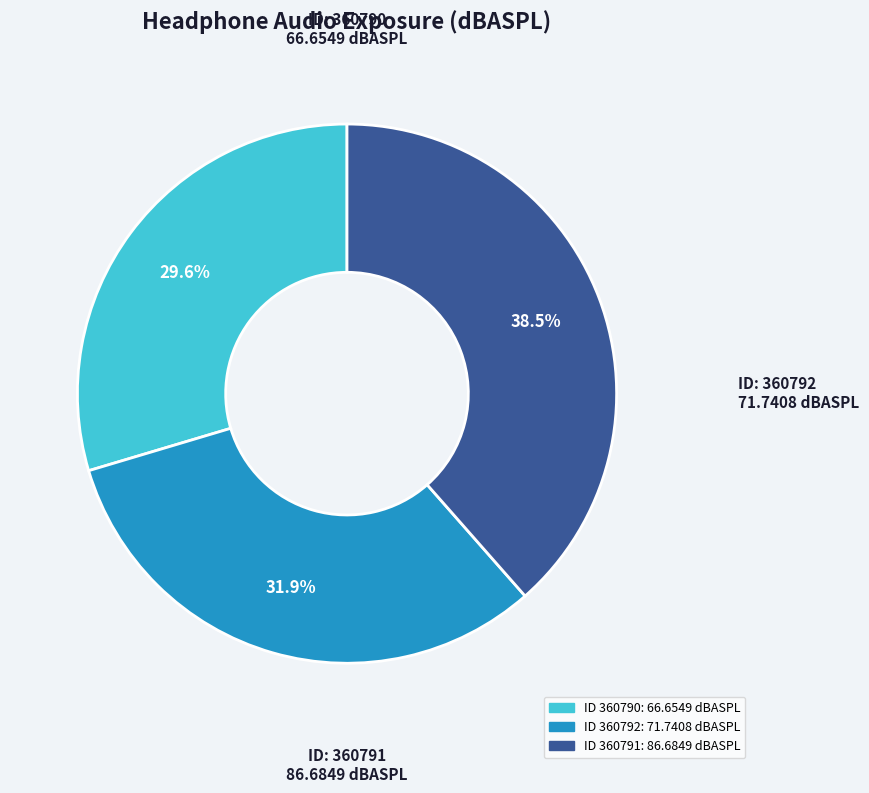

How many segments does this pie chart have?

3